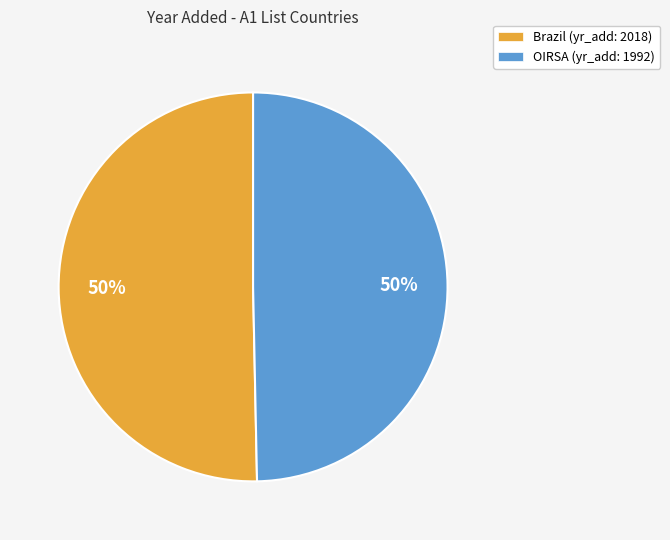

True or false: OIRSA (yr_add: 1992) accounts for 50% of the total.

True